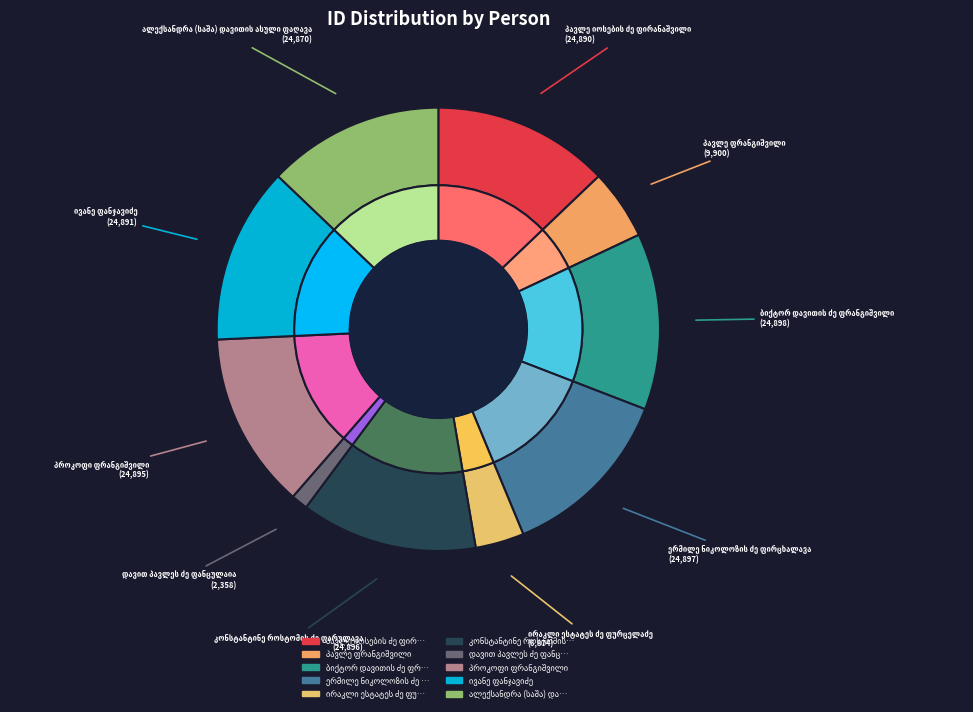

What is the ratio of the value at დავით პავლეს ძე ფანცულაია to the value at კონსტანტინე როსტომის ძე ფარულავა?

0.1